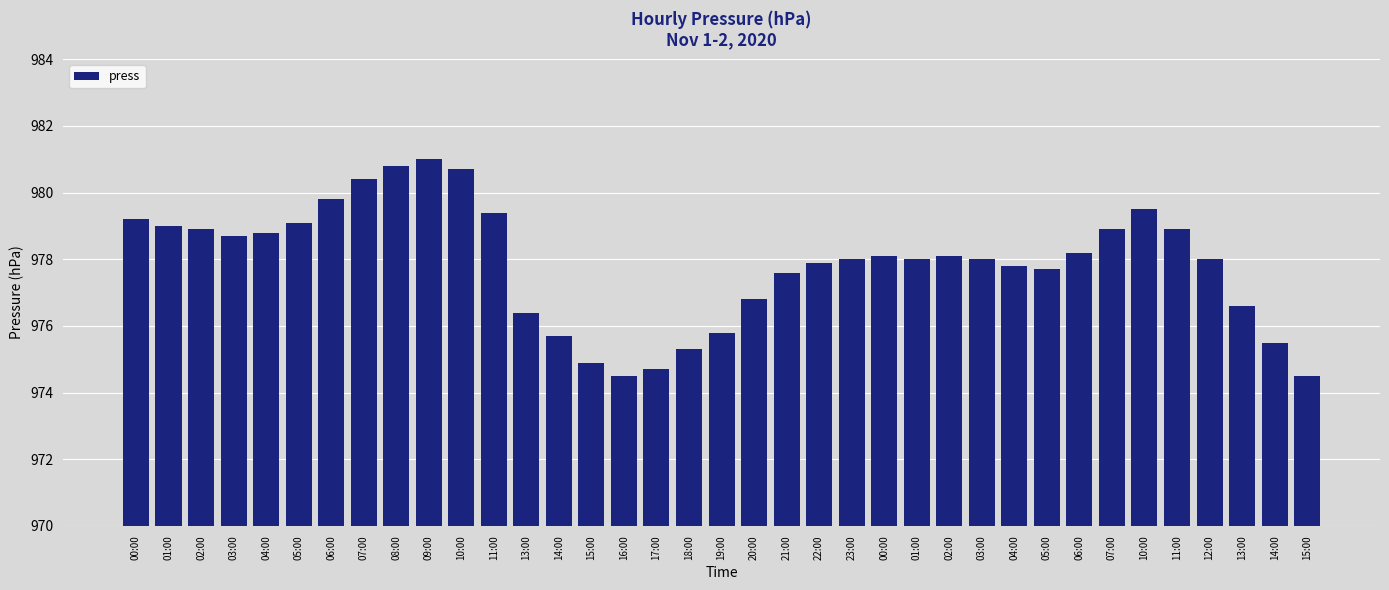

Reading left to right, extract all data points from this chart.

00:00=979.2	01:00=979.0	02:00=978.9	03:00=978.7	04:00=978.8	05:00=979.1	06:00=979.8	07:00=980.4	08:00=980.8	09:00=981.0	10:00=980.7	11:00=979.4	13:00=976.4	14:00=975.7	15:00=974.9	16:00=974.5	17:00=974.7	18:00=975.3	19:00=975.8	20:00=976.8	21:00=977.6	22:00=977.9	23:00=978.0	00:00=978.1	01:00=978.0	02:00=978.1	03:00=978.0	04:00=977.8	05:00=977.7	06:00=978.2	07:00=978.9	10:00=979.5	11:00=978.9	12:00=978.0	13:00=976.6	14:00=975.5	15:00=974.5